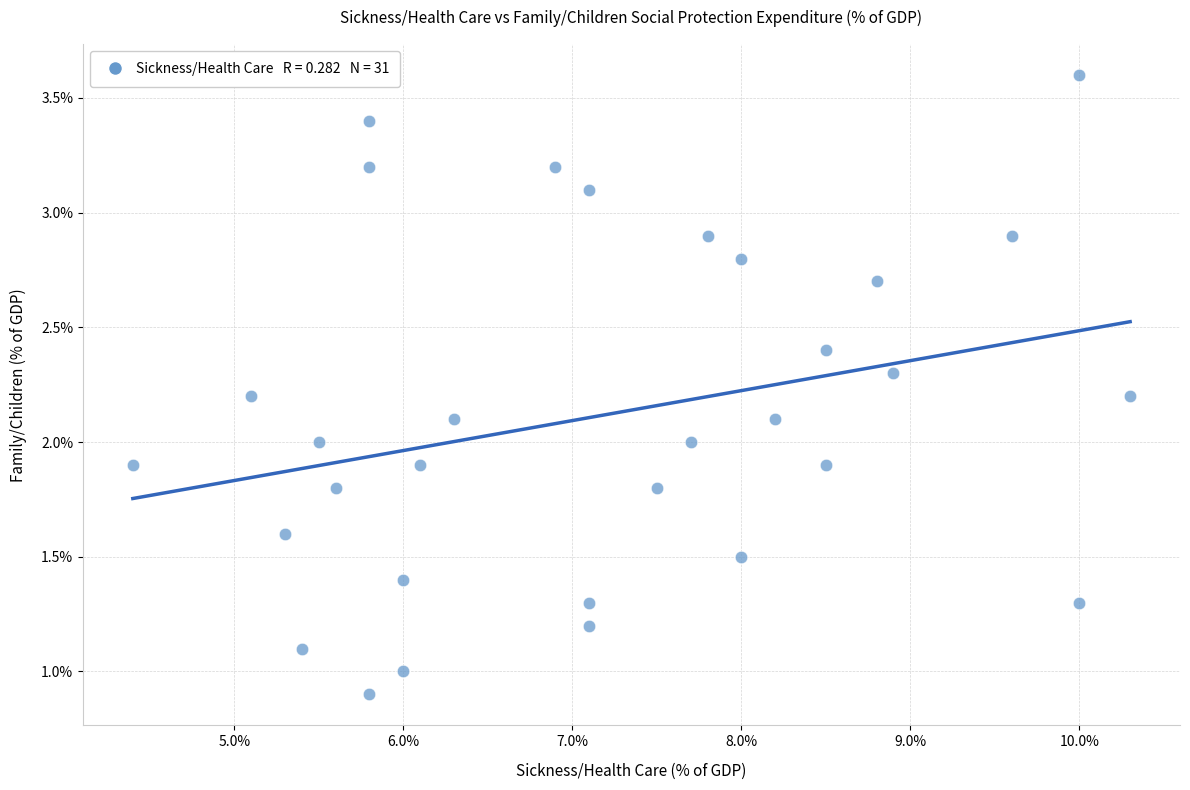

What is the range of Y values (max minus min)?

2.7